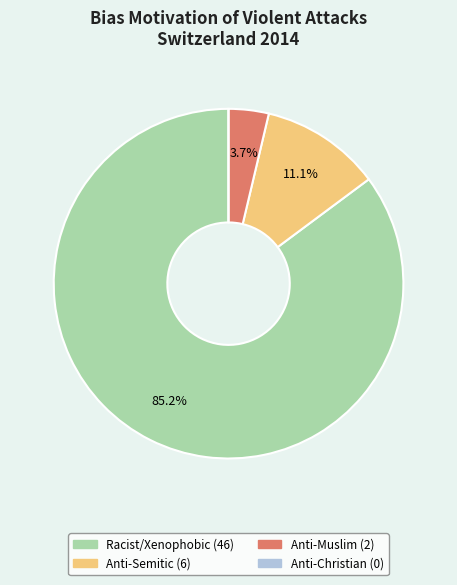

Does any single category account for the majority?

Yes